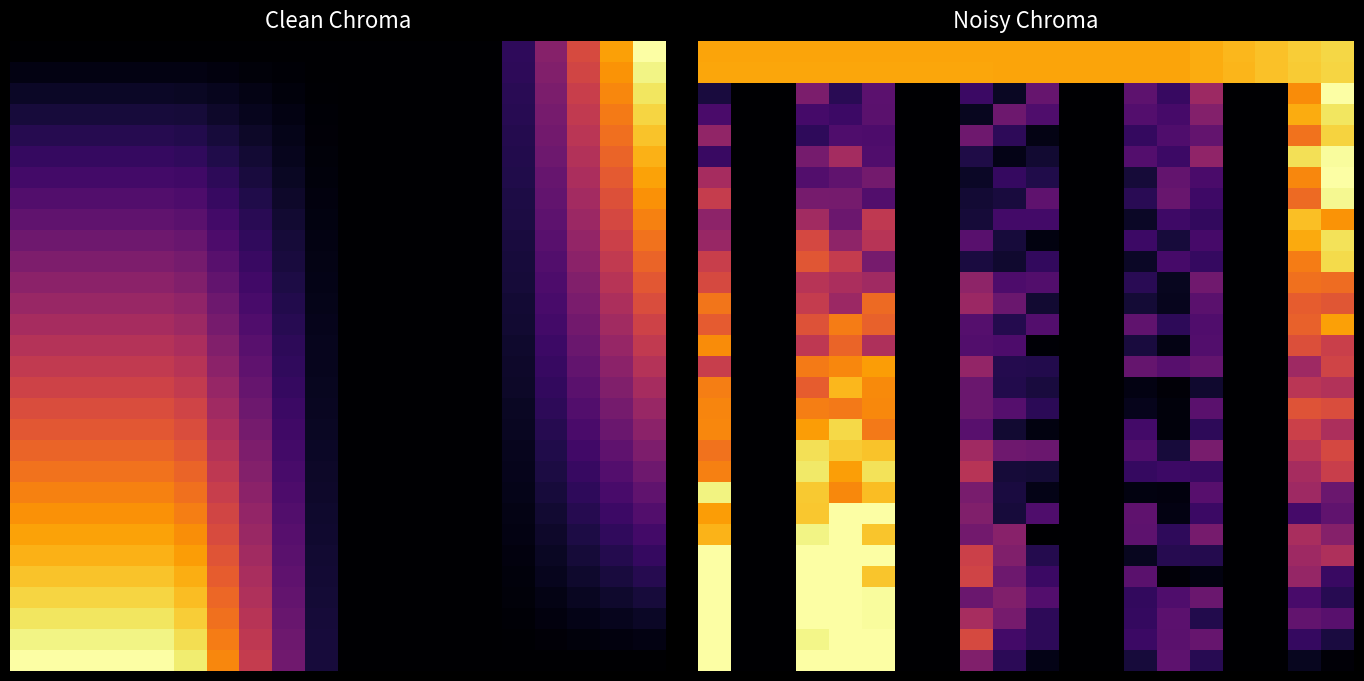

What is the total value across all series at 11?

1.6